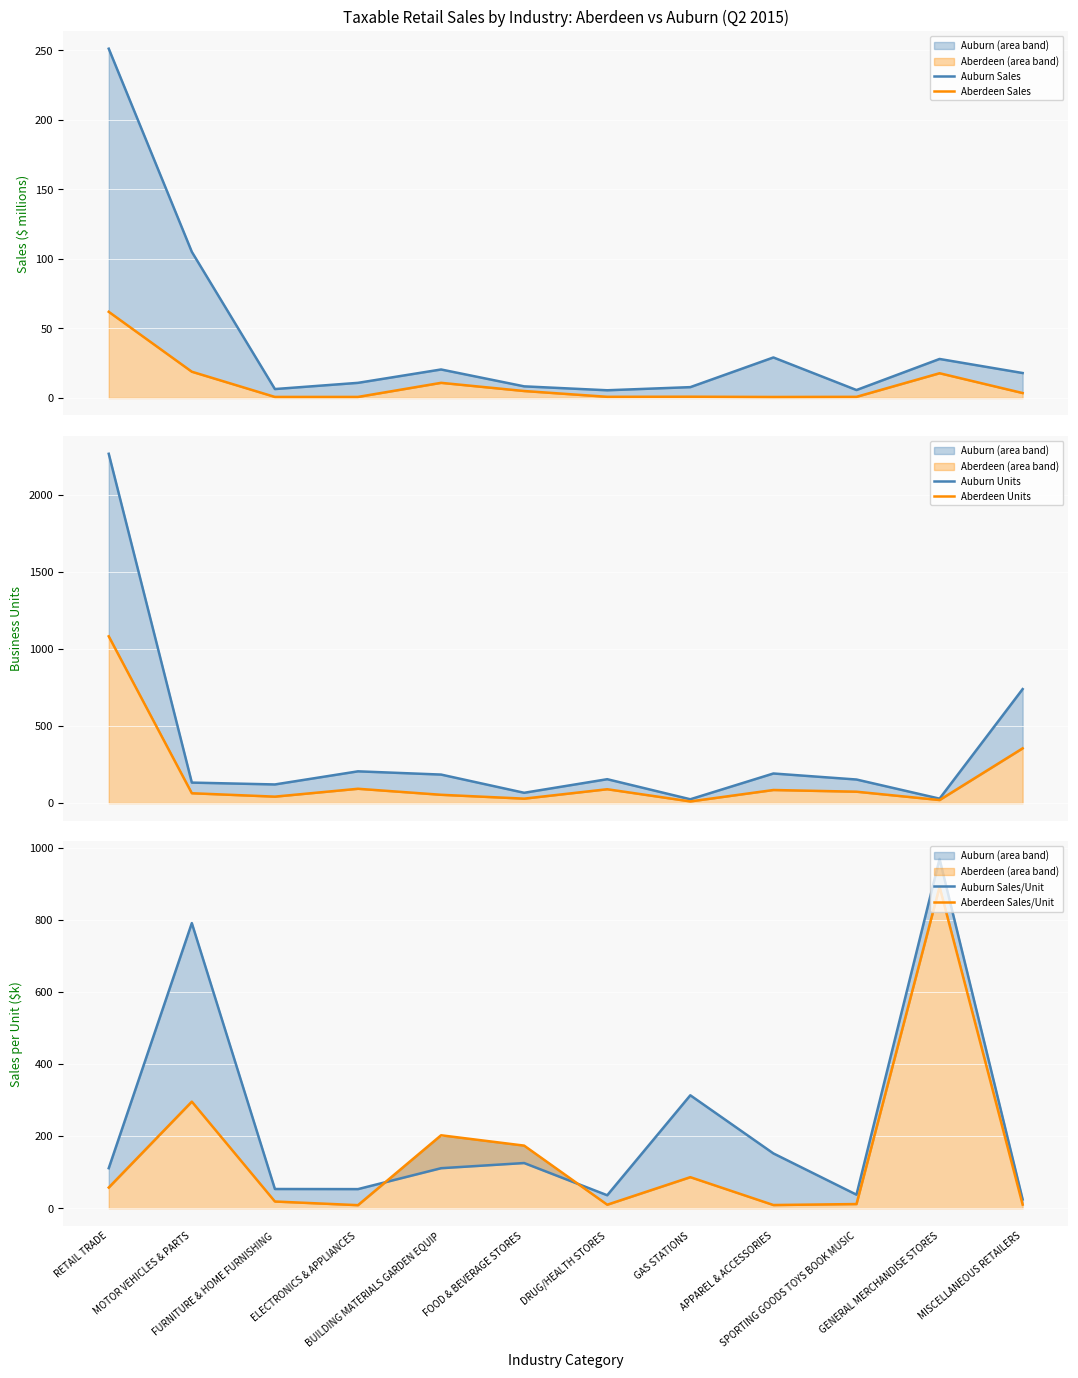

At which label does Auburn Sales first exceed 17?

RETAIL TRADE